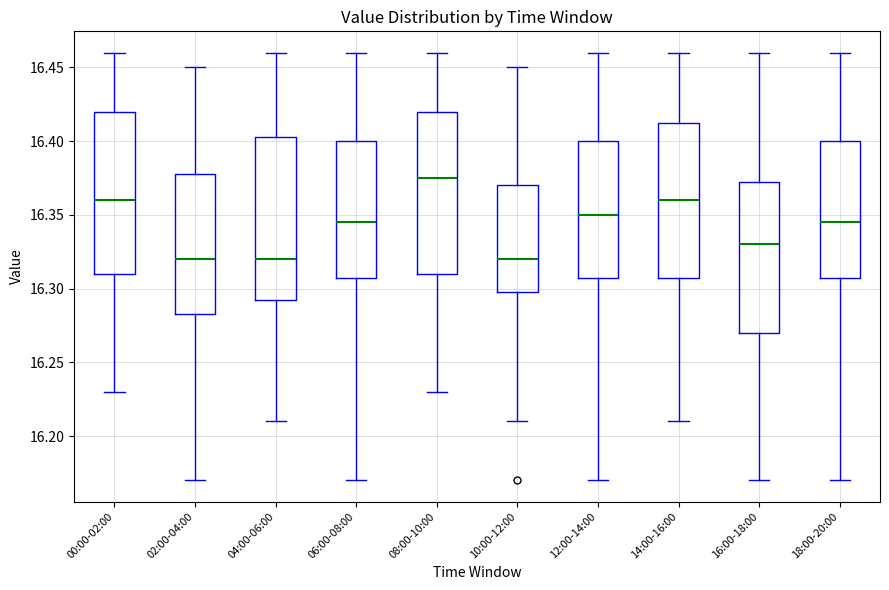

Reading left to right, read every box against the y-axis: the position of its median line, the range the box covers, and the ends of its whiskers. The values are not printed on the chart, so give them approximately, as read against the axis.

00:00-02:00: median 16.360, box 16.310 to 16.420, whiskers 16.230 to 16.460
02:00-04:00: median 16.320, box 16.285 to 16.380, whiskers 16.170 to 16.450
04:00-06:00: median 16.320, box 16.295 to 16.405, whiskers 16.210 to 16.460
06:00-08:00: median 16.345, box 16.310 to 16.400, whiskers 16.170 to 16.460
08:00-10:00: median 16.375, box 16.310 to 16.420, whiskers 16.230 to 16.460
10:00-12:00: median 16.320, box 16.300 to 16.370, whiskers 16.210 to 16.450
12:00-14:00: median 16.350, box 16.310 to 16.400, whiskers 16.170 to 16.460
14:00-16:00: median 16.360, box 16.310 to 16.415, whiskers 16.210 to 16.460
16:00-18:00: median 16.330, box 16.270 to 16.375, whiskers 16.170 to 16.460
18:00-20:00: median 16.345, box 16.310 to 16.400, whiskers 16.170 to 16.460